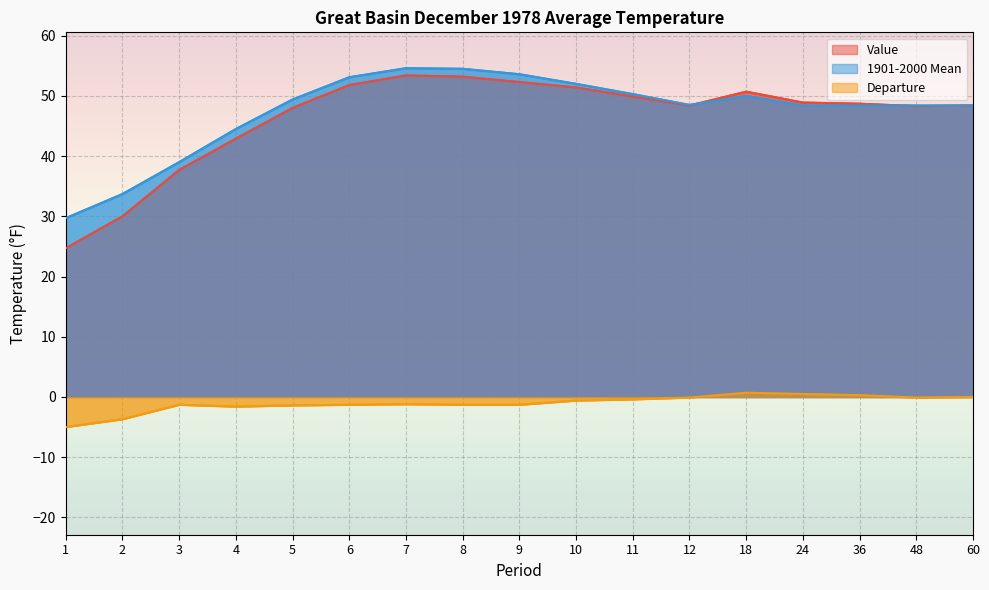

The value of Departure at 10 is -0.8. True or false?

False